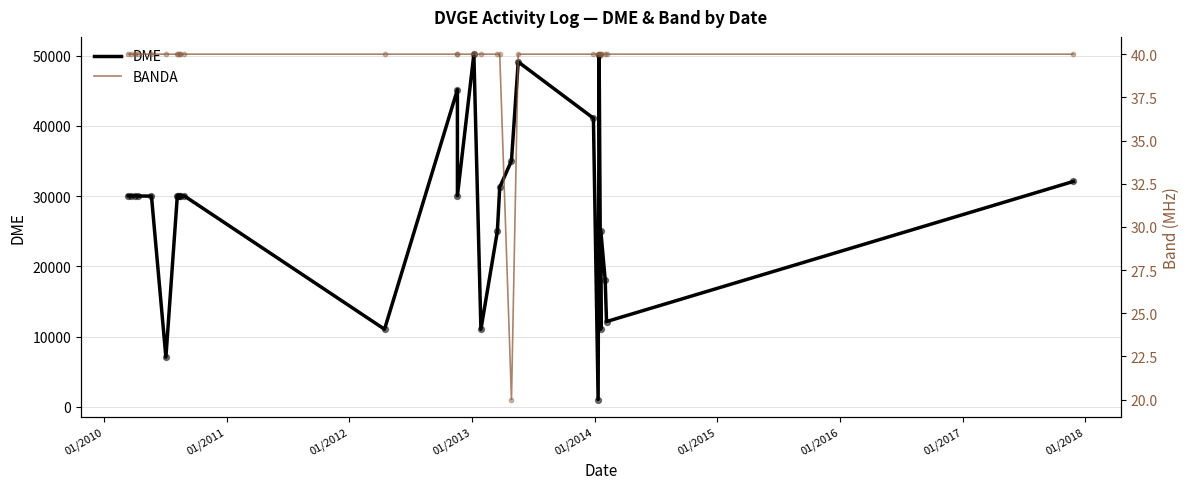

Which series reaches the maximum Y coordinate?

DME